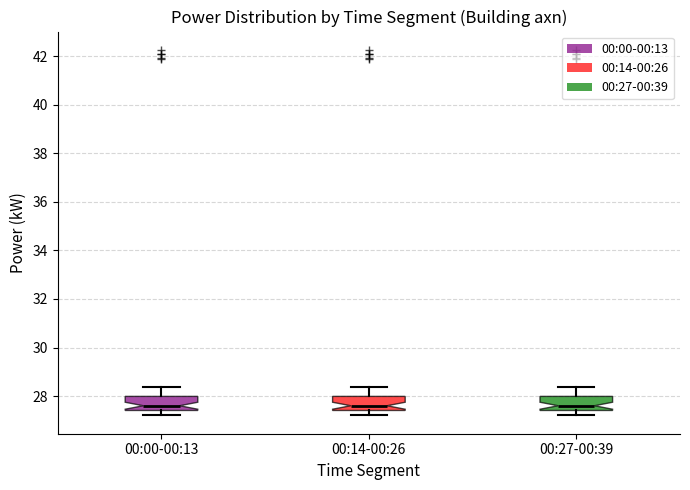

Reading left to right, read every box against the y-axis: the position of its median line, the range the box covers, and the ends of its whiskers. The values are not printed on the chart, so give them approximately, as read against the axis.

00:00-00:13: median 27.6, box 27.4 to 28.0, whiskers 27.2 to 28.4
00:14-00:26: median 27.6, box 27.4 to 28.0, whiskers 27.2 to 28.4
00:27-00:39: median 27.6, box 27.4 to 28.0, whiskers 27.2 to 28.4